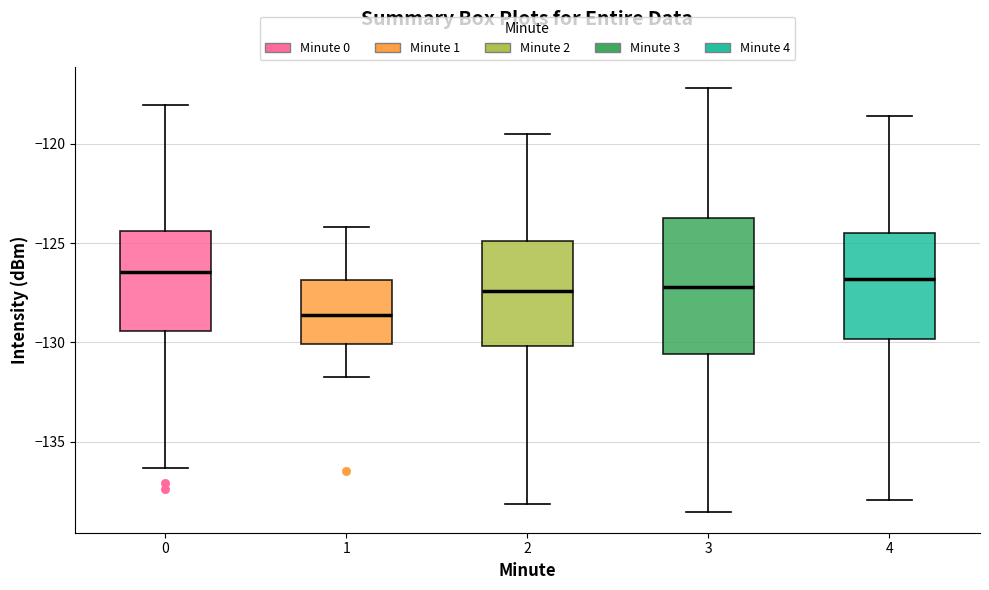

Where does the median line of the box at x = 1 sit on the y-axis? The values are not printed on the chart, so give them approximately, as read against the axis.

-128.5